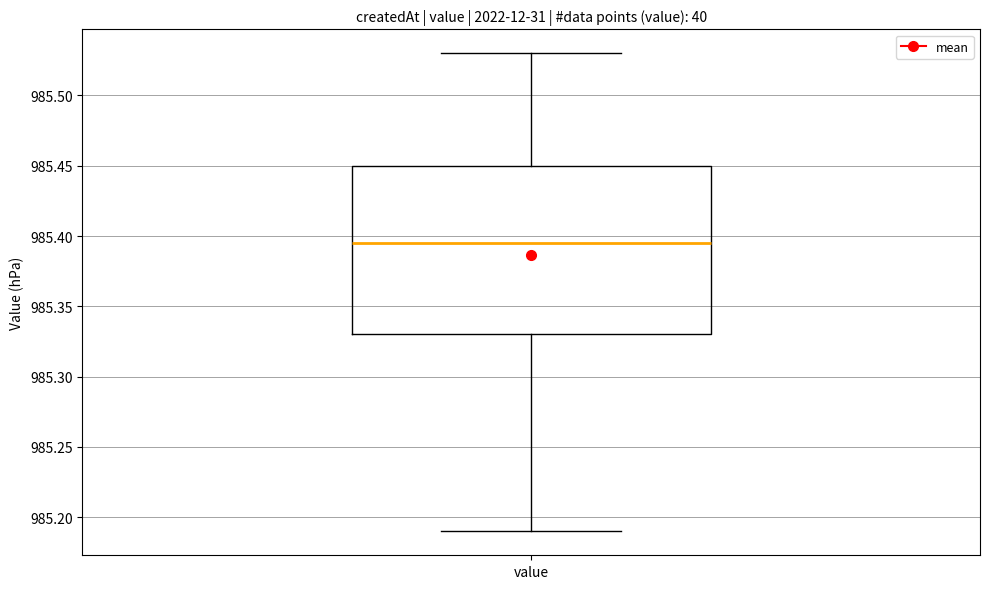

Where does the lower whisker of the box for value end on the y-axis? The values are not printed on the chart, so give them approximately, as read against the axis.

985.190